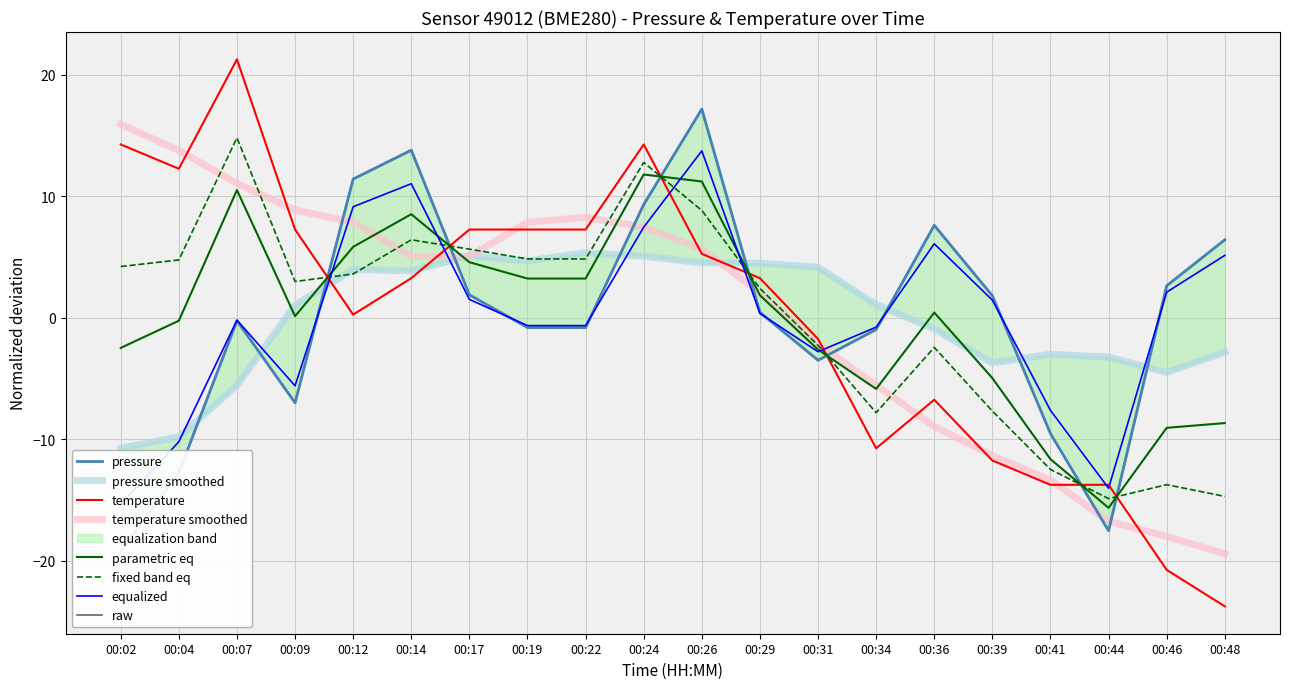

Which label corresponds to the smallest value in the chart?

00:48